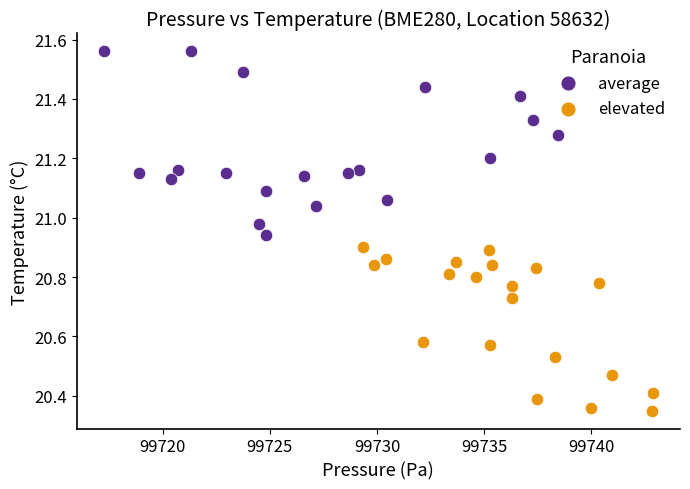

Which series contains the highest Y value?

average